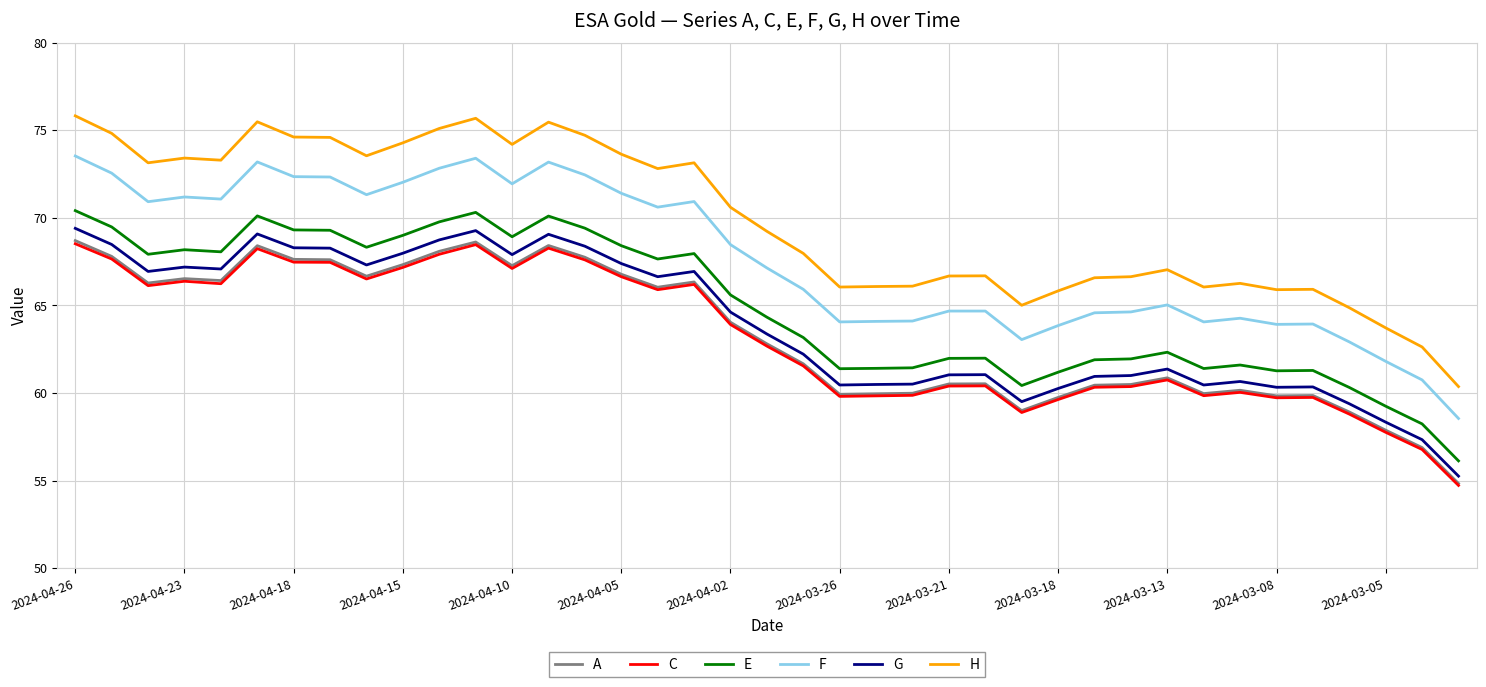

What is the minimum value for C?

54.7